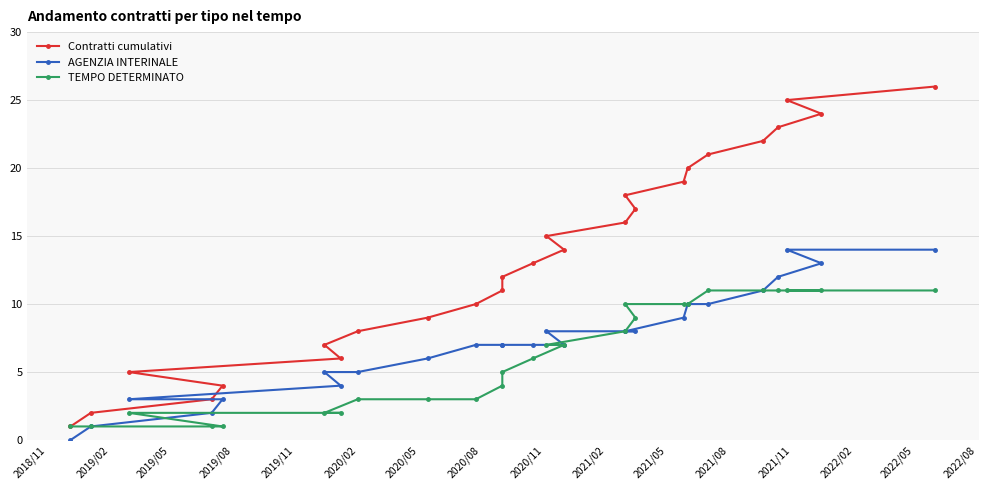

Which series has the largest total across all categories?

Contratti cumulativi